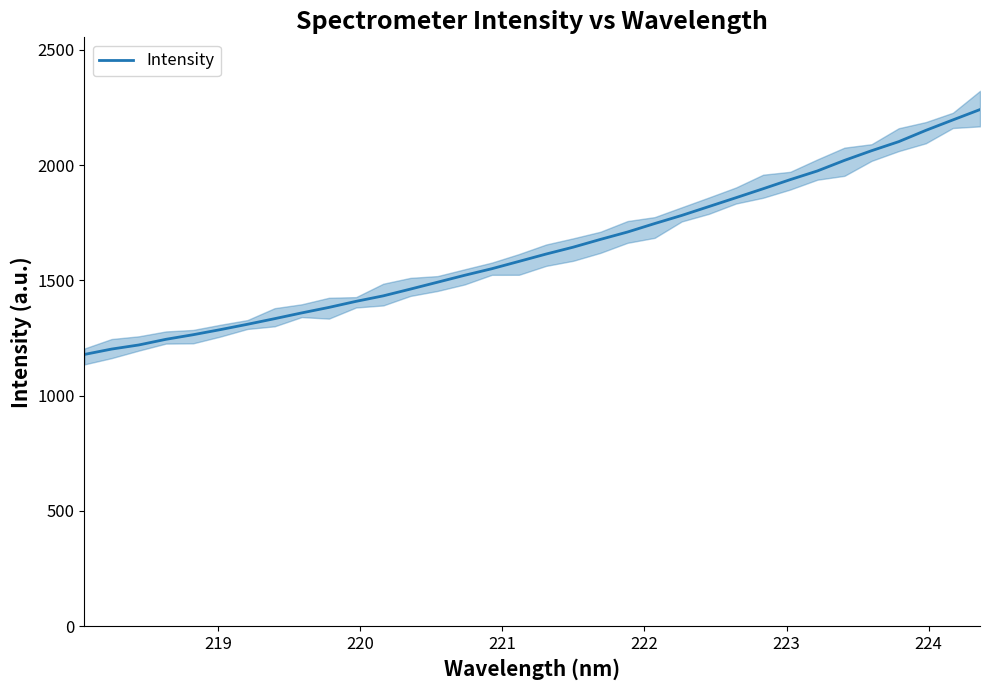

How many lines are shown in the chart?

1